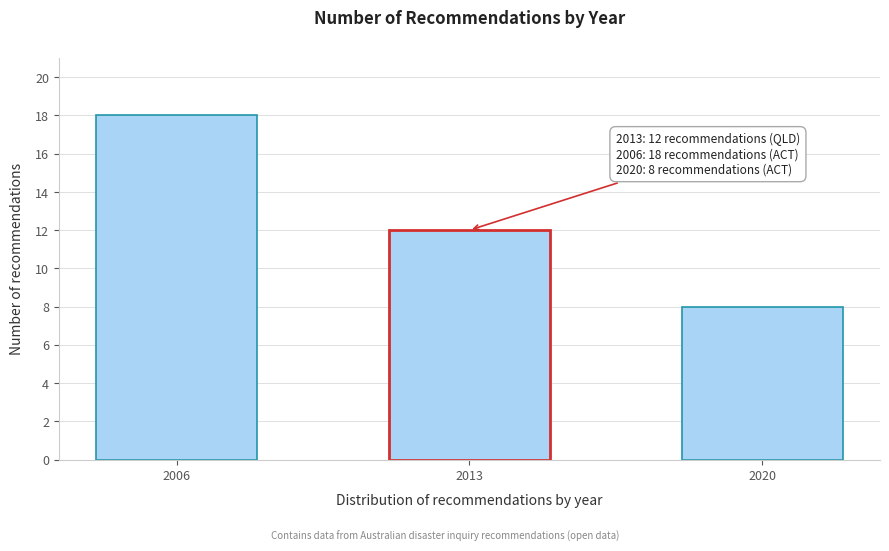

Reading left to right, transcribe all the data shown in this chart.

2006=18	2013=12	2020=8